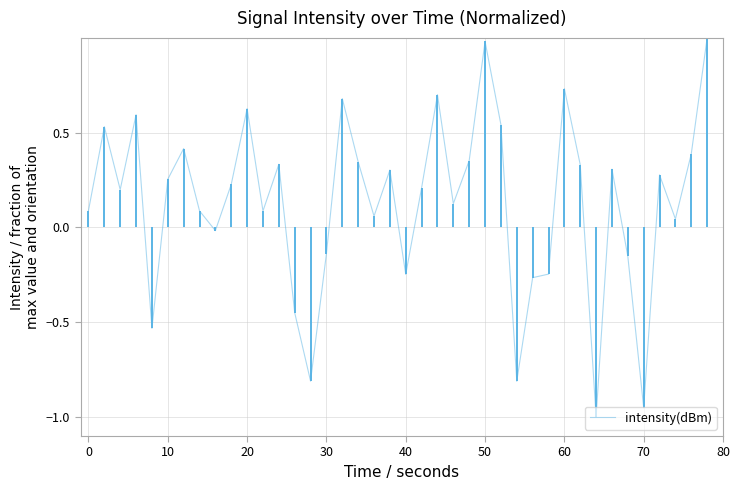

What is the maximum value shown in the chart?

1.0